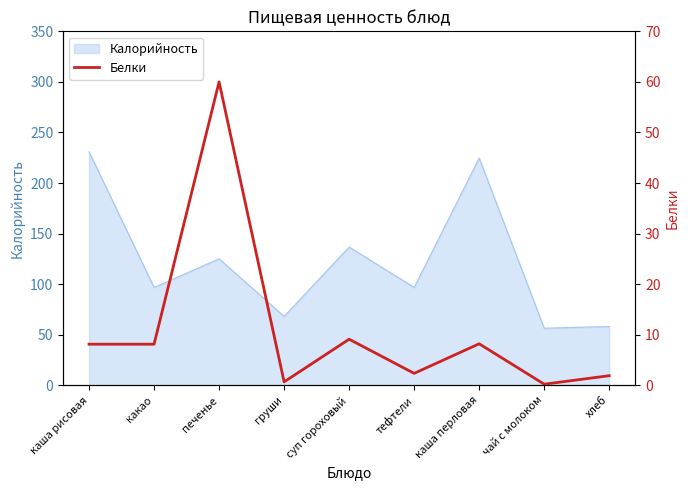

Where does the data first go above 8?

каша рисовая